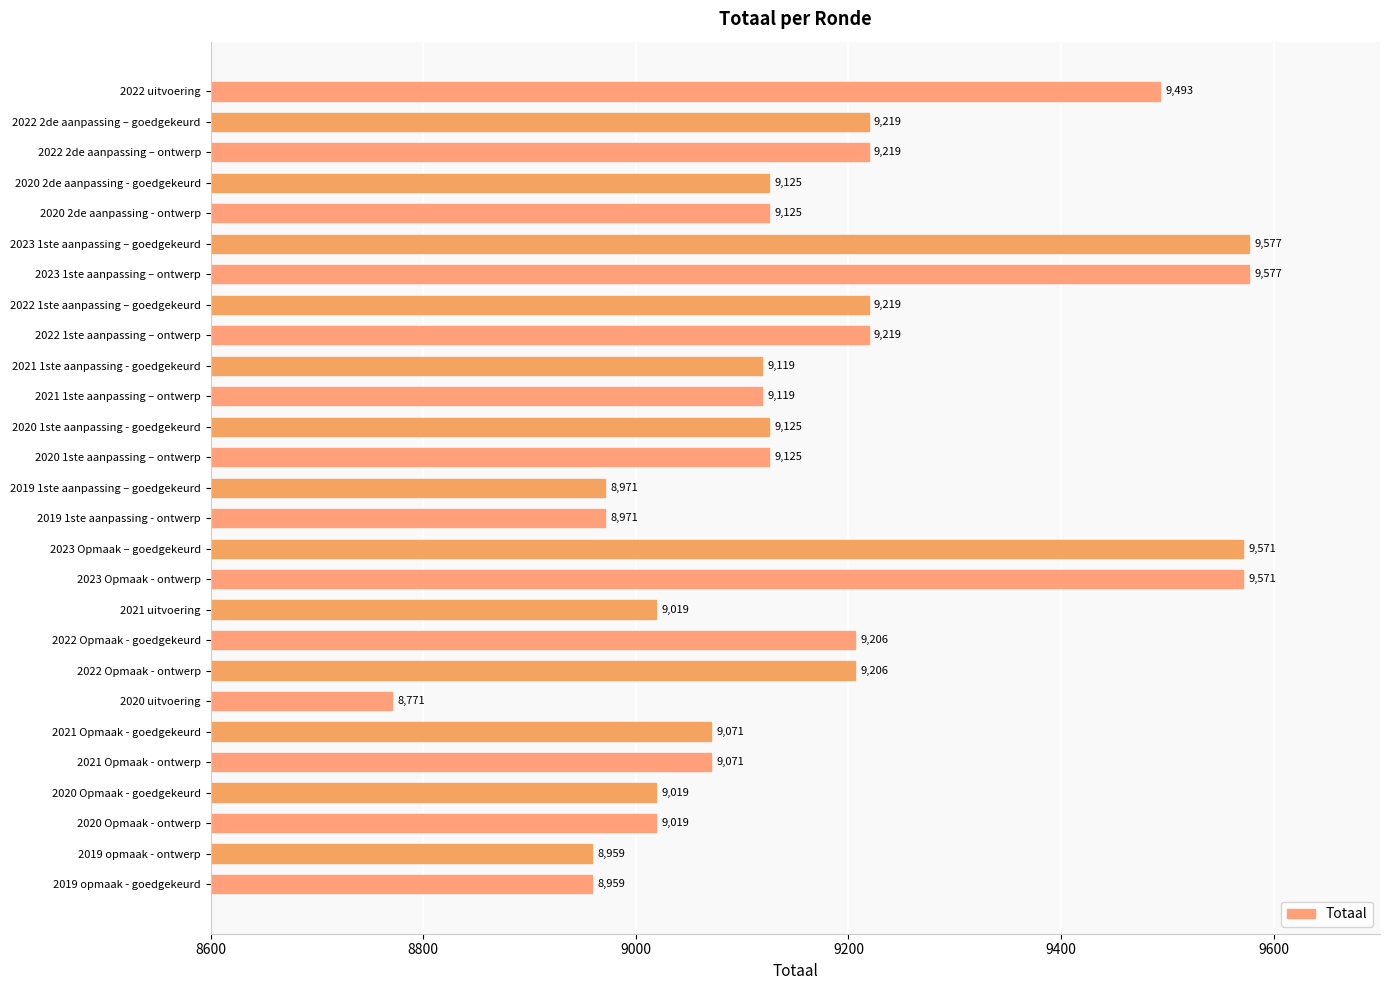

How many bars are there in total?

27